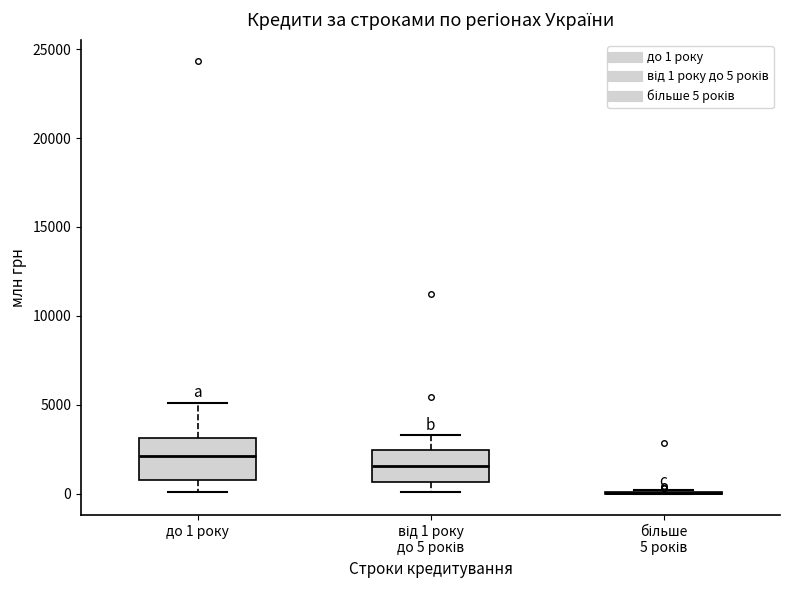

Reading left to right, read every box against the y-axis: the position of its median line, the range the box covers, and the ends of its whiskers. The values are not printed on the chart, so give them approximately, as read against the axis.

до 1 року: median 2000, box 1000 to 3000, whiskers 0 to 5000
від 1 року до 5 років: median 1500, box 500 to 2500, whiskers 0 to 3500
більше 5 років: box collapsed to a line at 0, whiskers 0 to 0